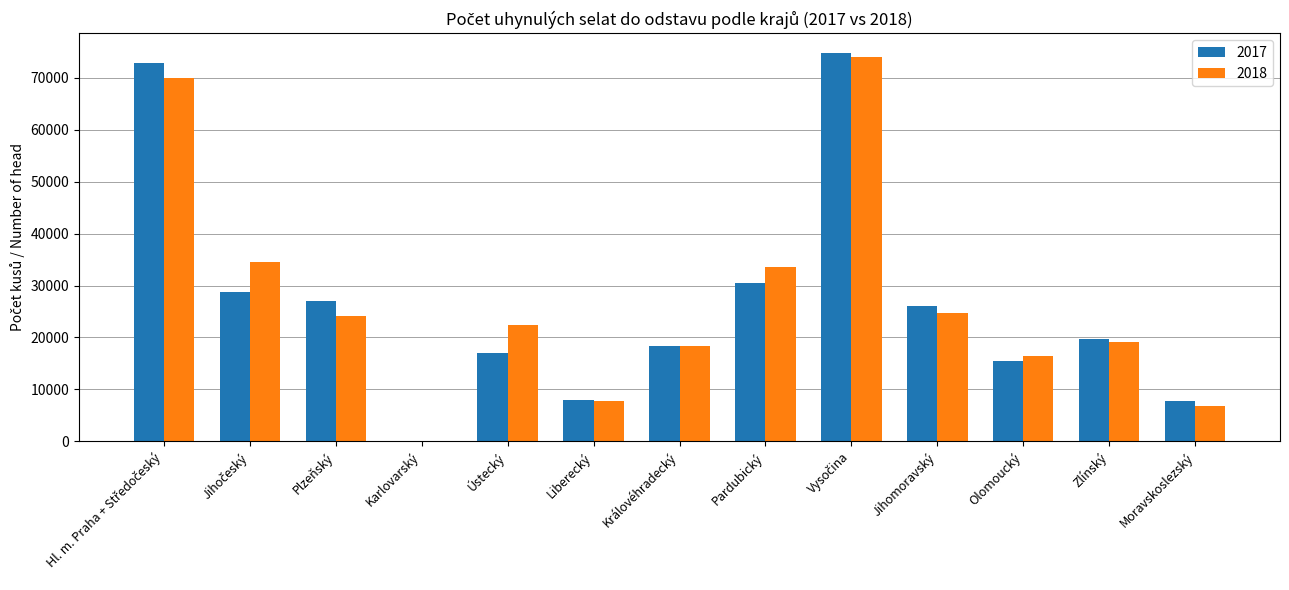

What is the greatest value displayed?

74882